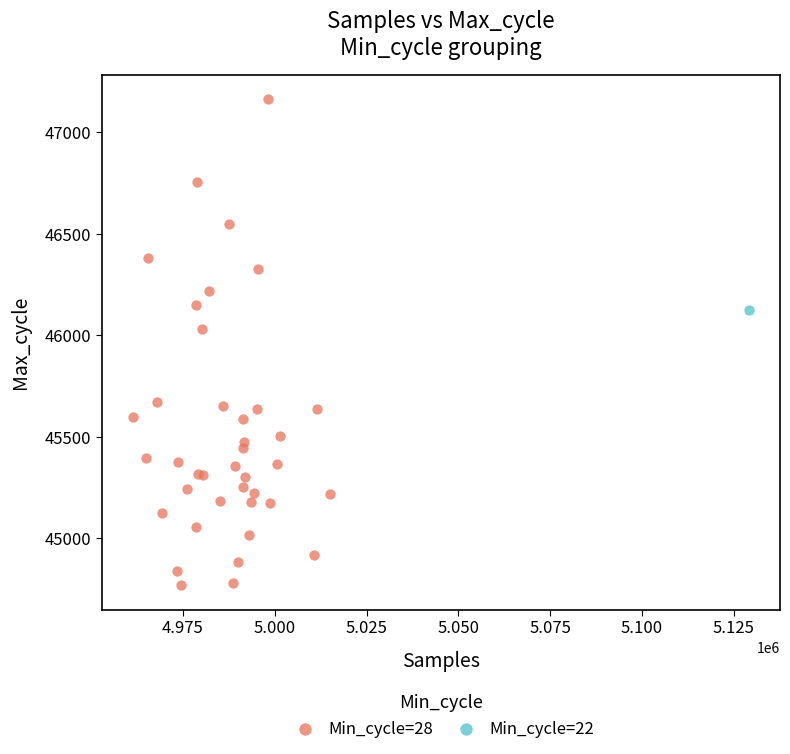

What are all the series names shown in the legend?

Min_cycle=28, Min_cycle=22